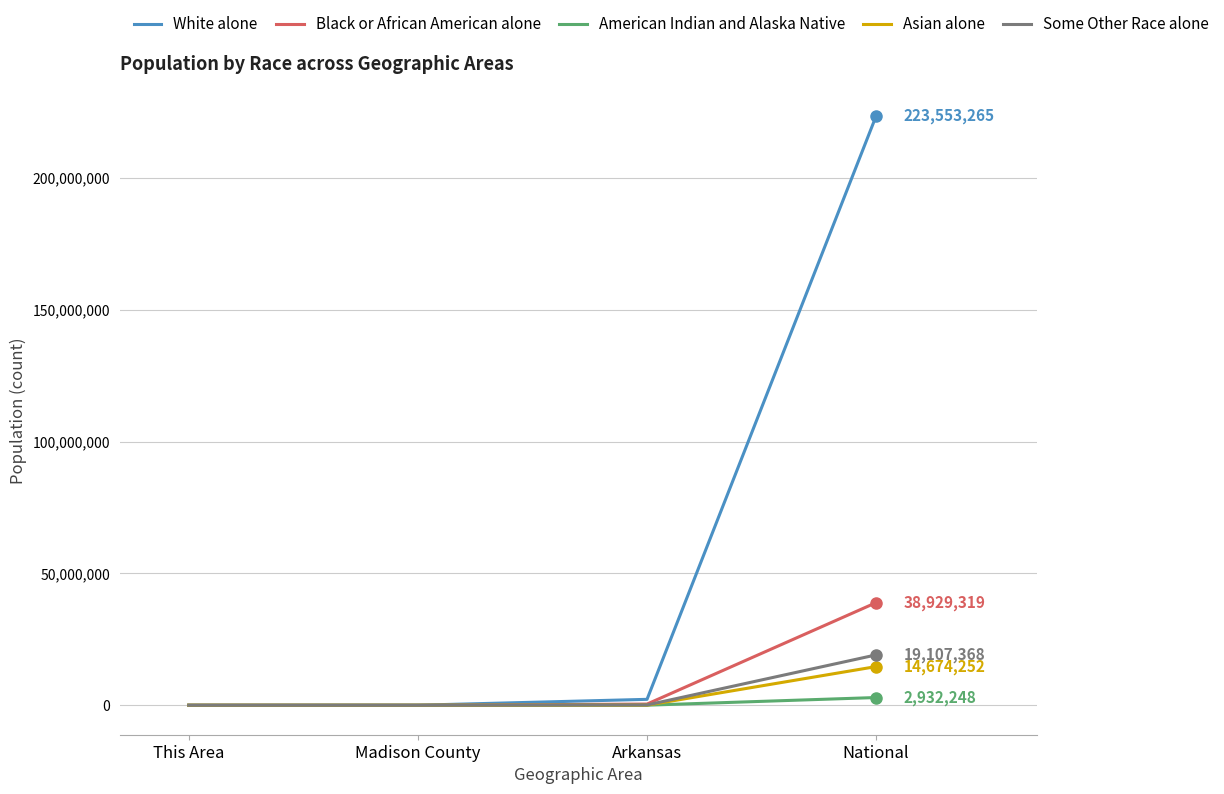

True or false: Asian alone has more than 1 interior local peaks.

False